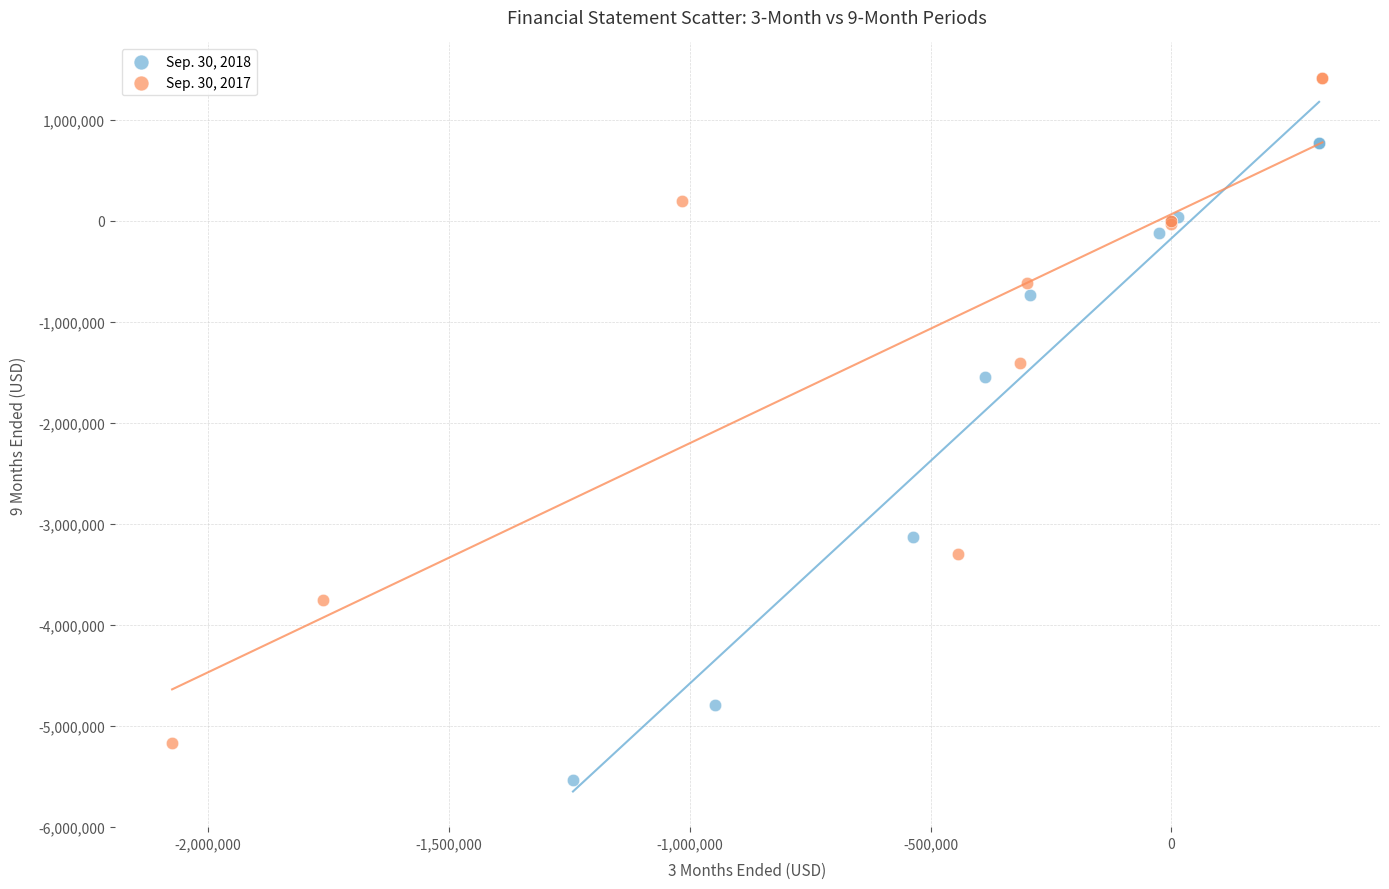

Which series contains the highest Y value?

Sep. 30, 2017